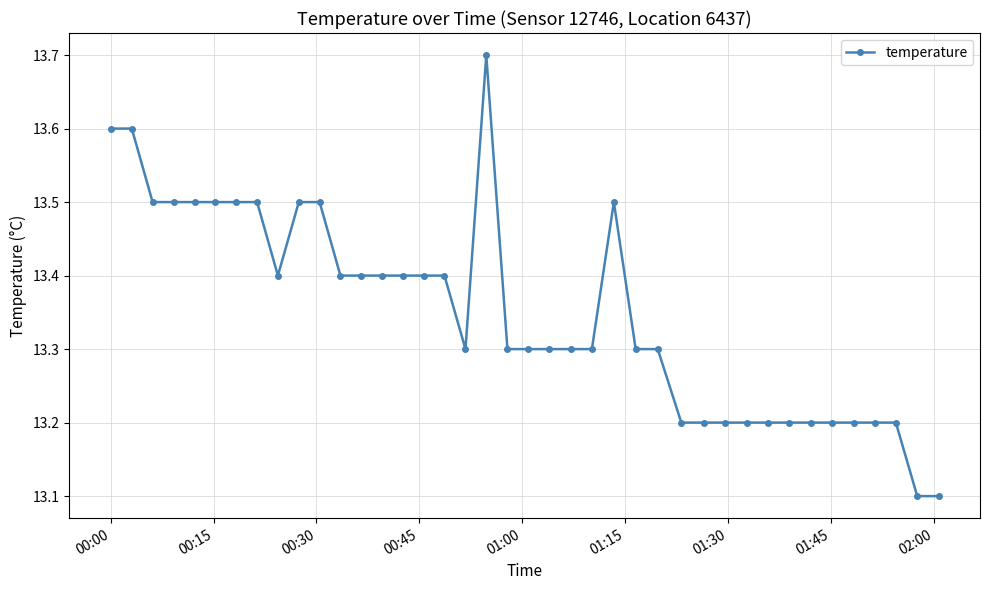

Reading left to right, transcribe all the data shown in this chart.

13.6	13.6	13.5	13.5	13.5	13.5	13.5	13.5	13.4	13.5	13.5	13.4	13.4	13.4	13.4	13.4	13.4	13.3	13.7	13.3	13.3	13.3	13.3	13.3	13.5	13.3	13.3	13.2	13.2	13.2	13.2	13.2	13.2	13.2	13.2	13.2	13.2	13.2	13.1	13.1